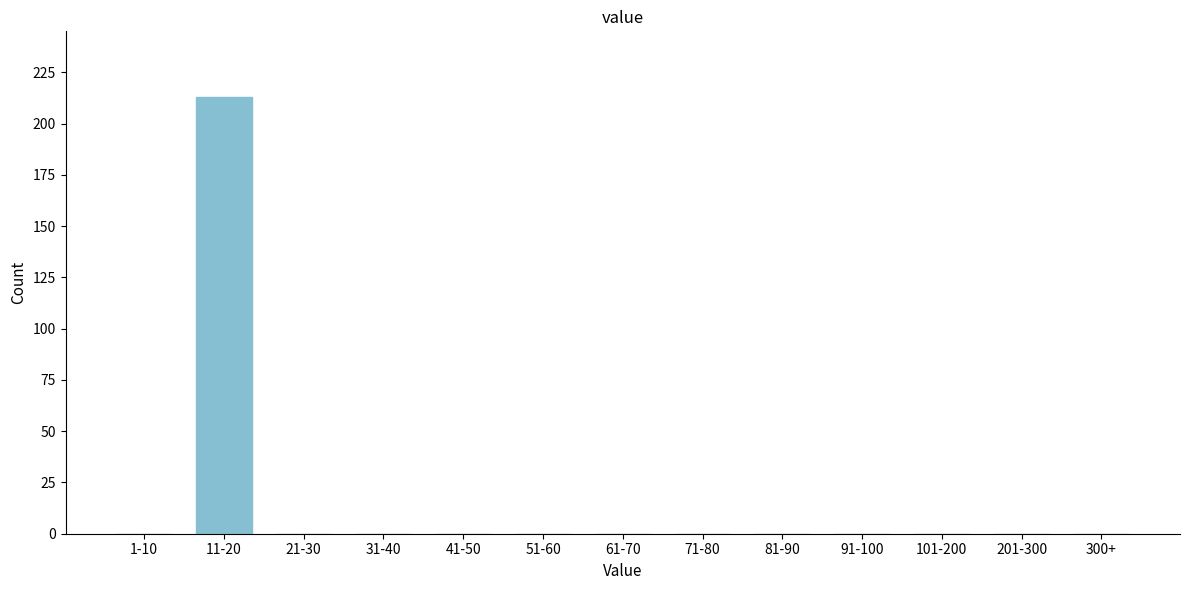

Reading left to right, extract all data points from this chart.

1-10=0	11-20=213	21-30=0	31-40=0	41-50=0	51-60=0	61-70=0	71-80=0	81-90=0	91-100=0	101-200=0	201-300=0	300+=0